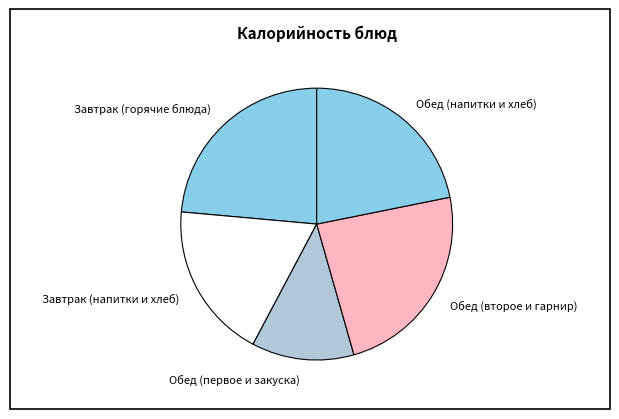

Combined, do Завтрак (напитки и хлеб) and Обед (напитки и хлеб) account for over 50%?

No